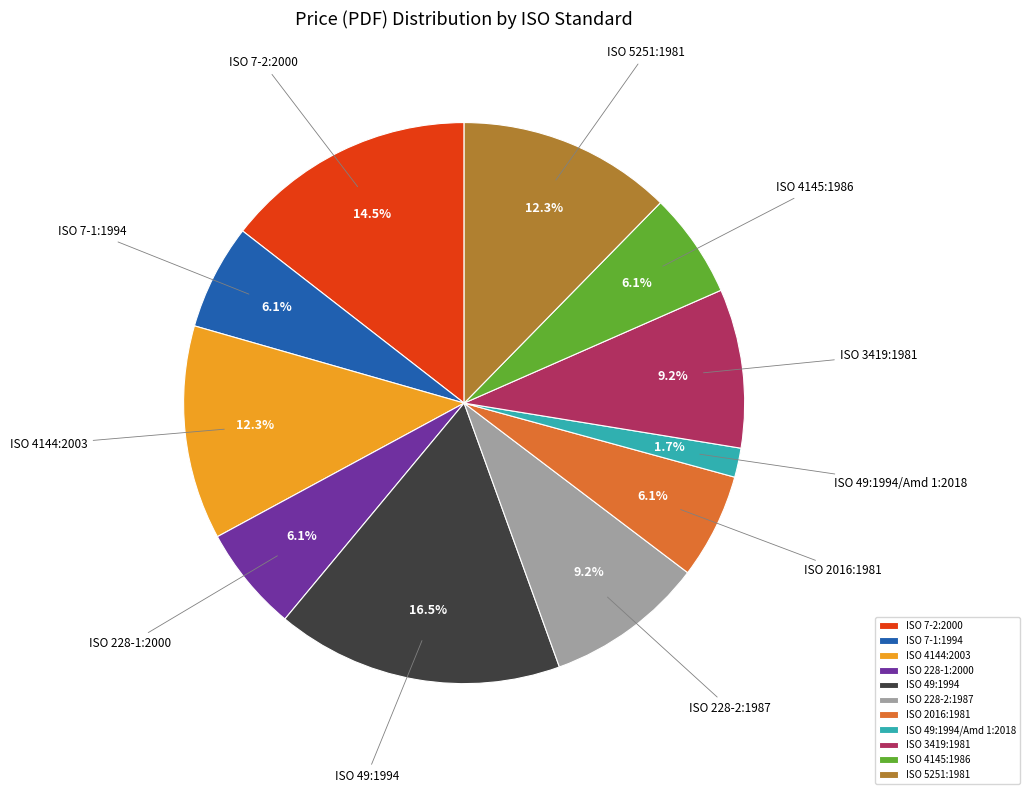

Is it true that ISO 5251:1981 is 12% of the pie?

True